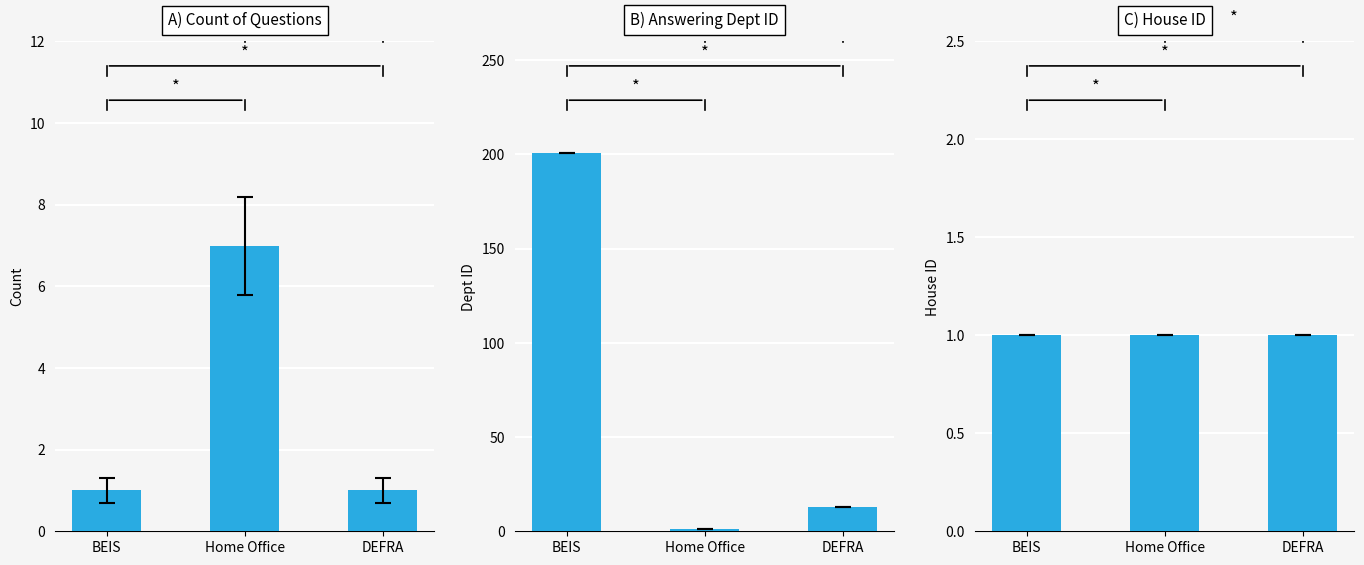

Count the number of data series in this chart.

1